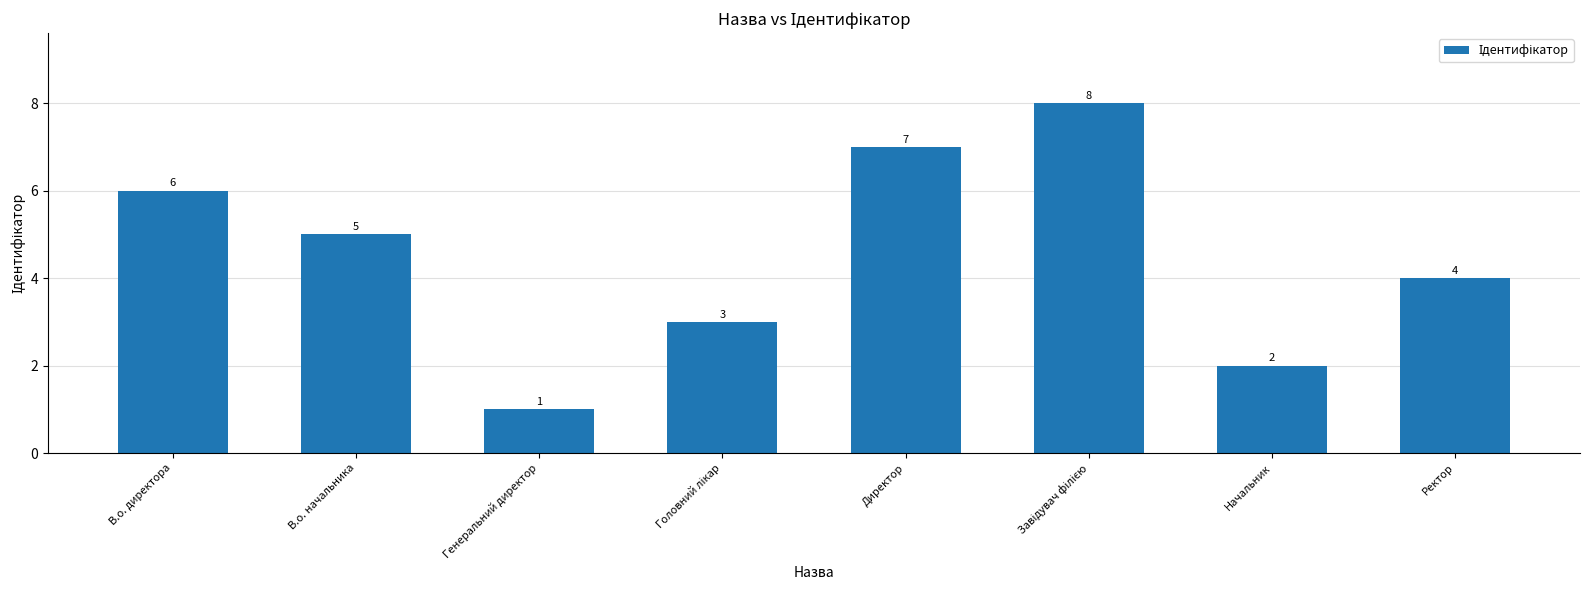

What is the sum of all values?

36